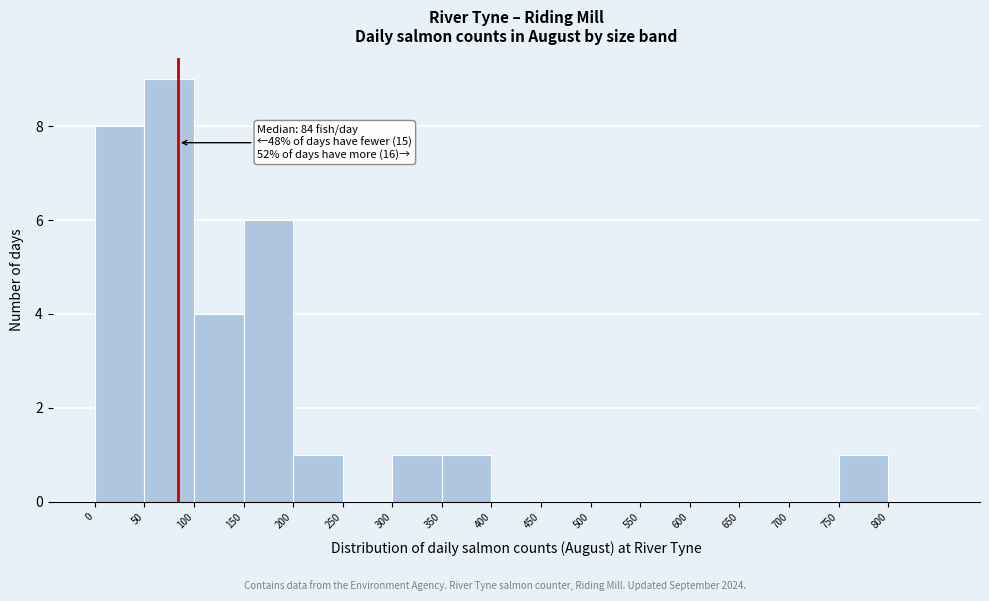

Over which range of the x-axis is the bar tallest?

50 to 100